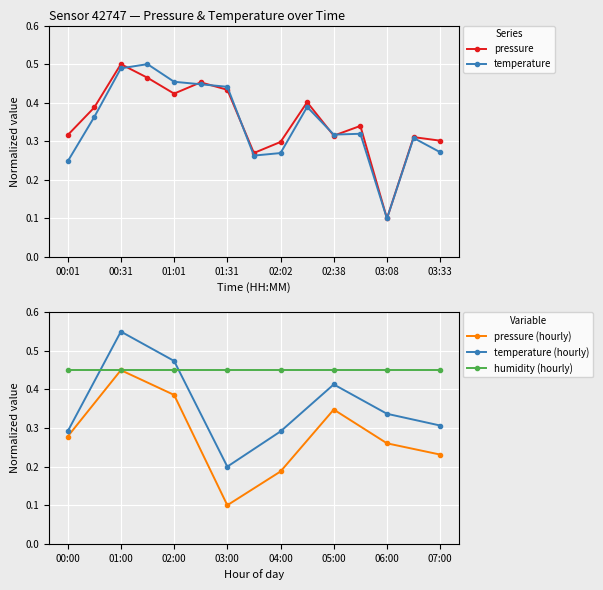

What is the label of the 1st point from the left?

00:01